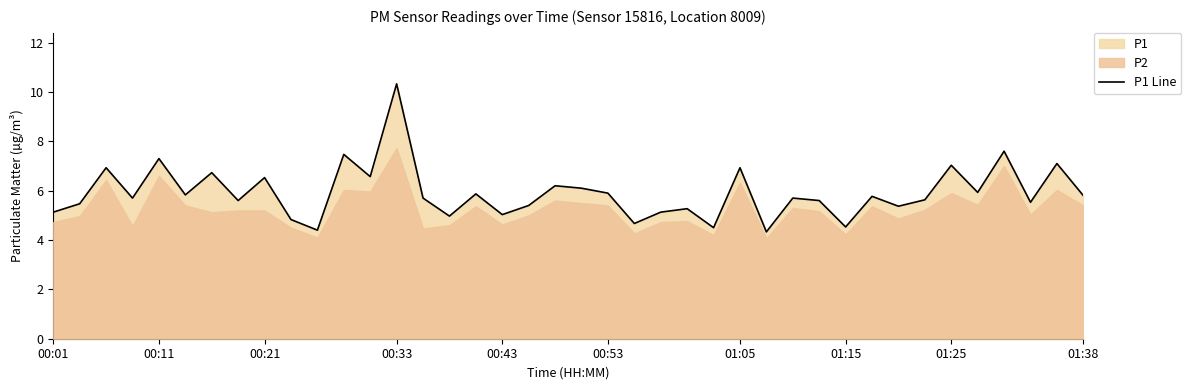

Which category has the lowest value across all series?

27